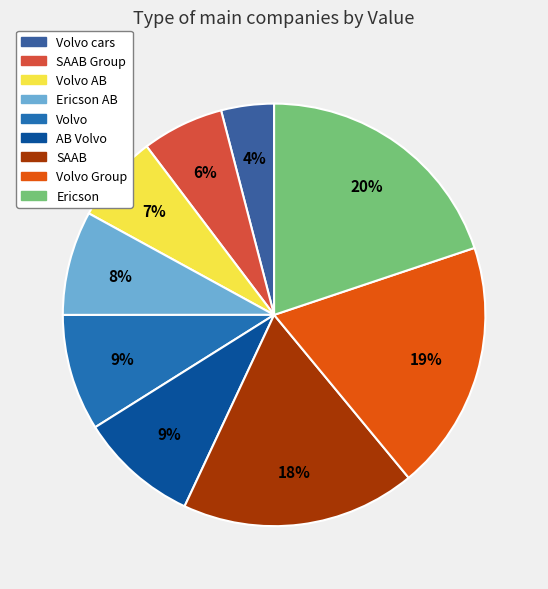

Rank the categories by value from highest to lowest.

Ericson, Volvo Group, SAAB, AB Volvo, Volvo, Ericson AB, Volvo AB, SAAB Group, Volvo cars